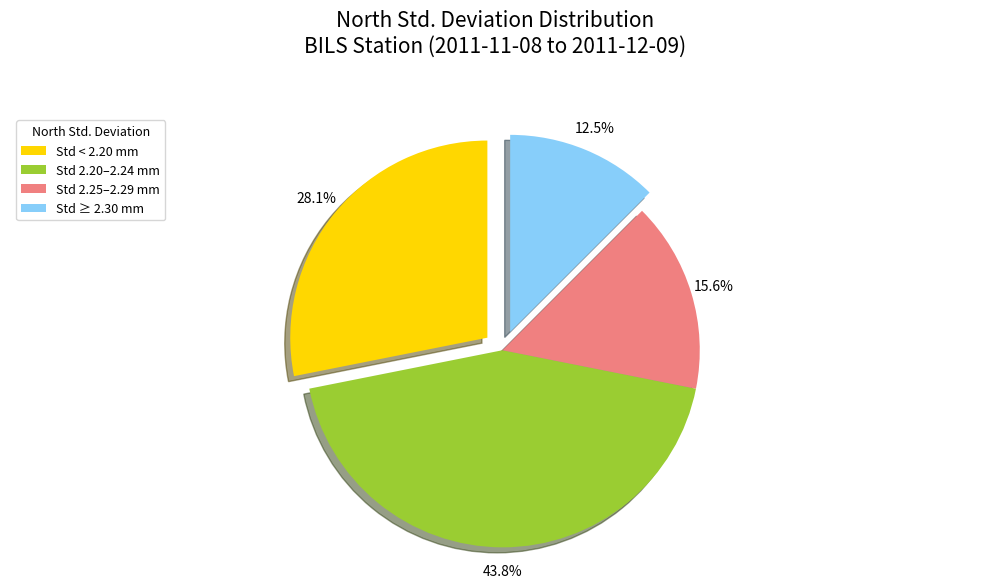

Does any single category account for the majority?

No